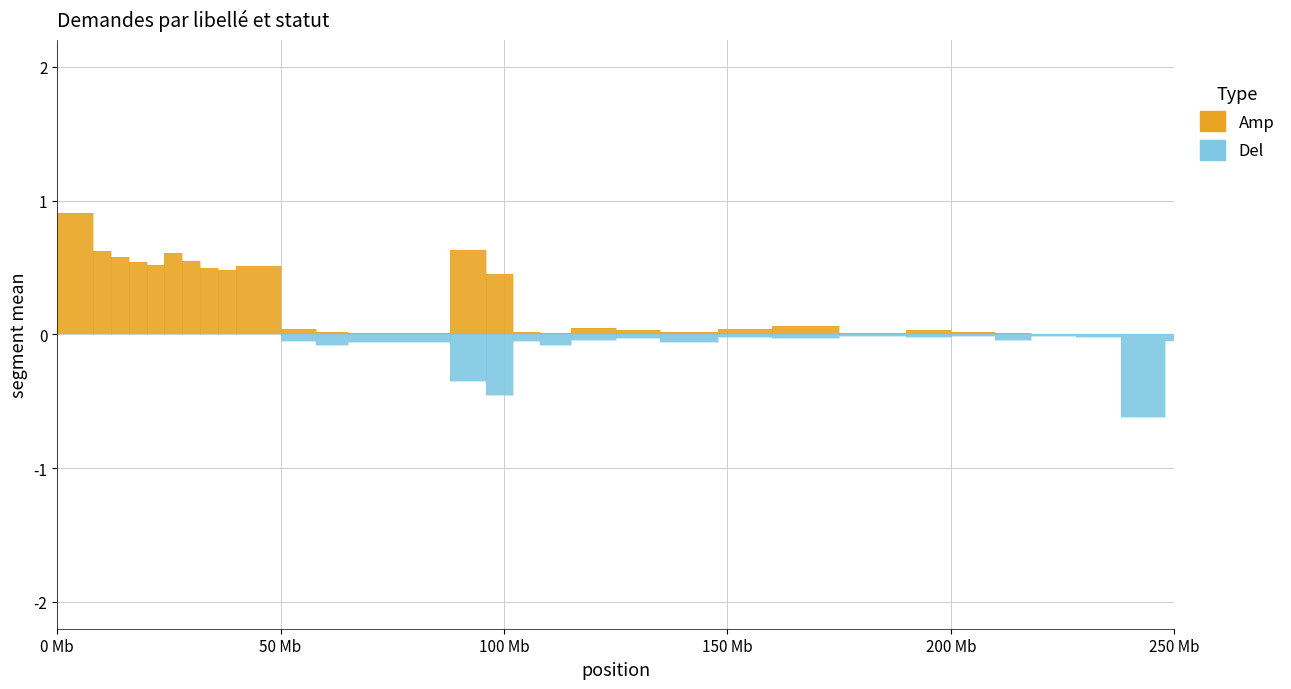

What is the difference between the second highest and second lowest values in the Amp series?

0.6